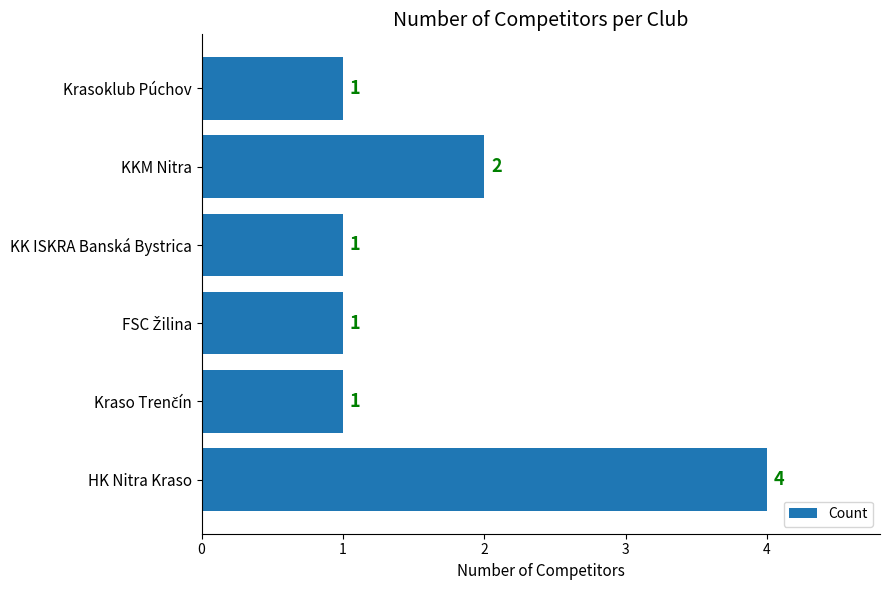

What is the average value?

2